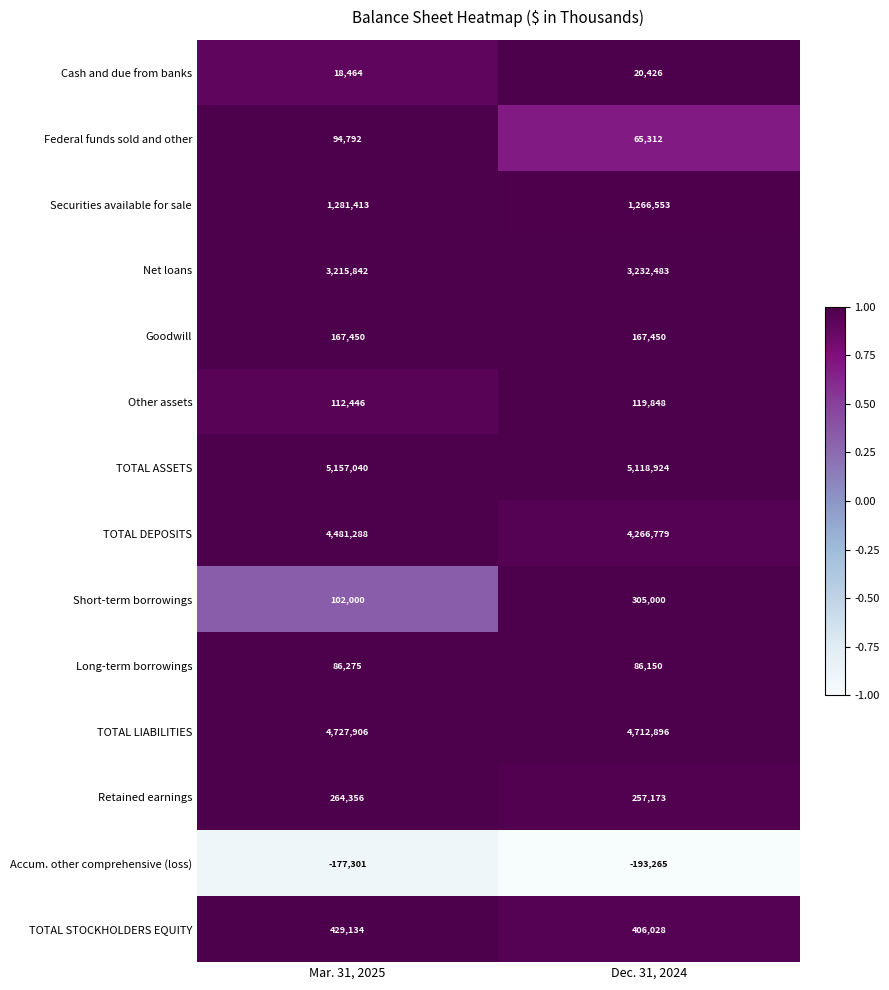

Which series has the largest total across all categories?

TOTAL ASSETS